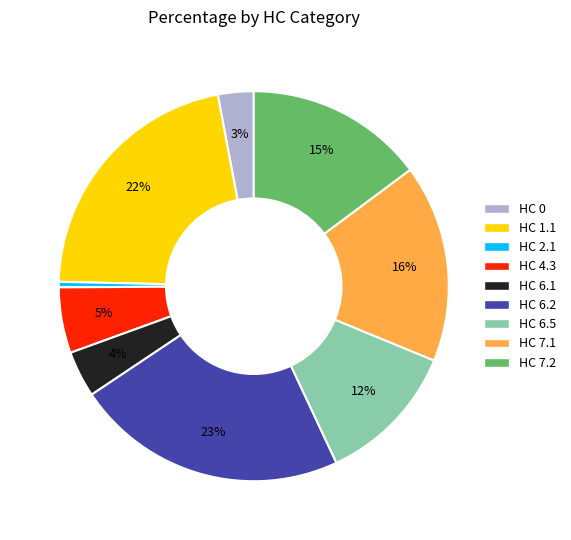

Does any single category account for the majority?

No